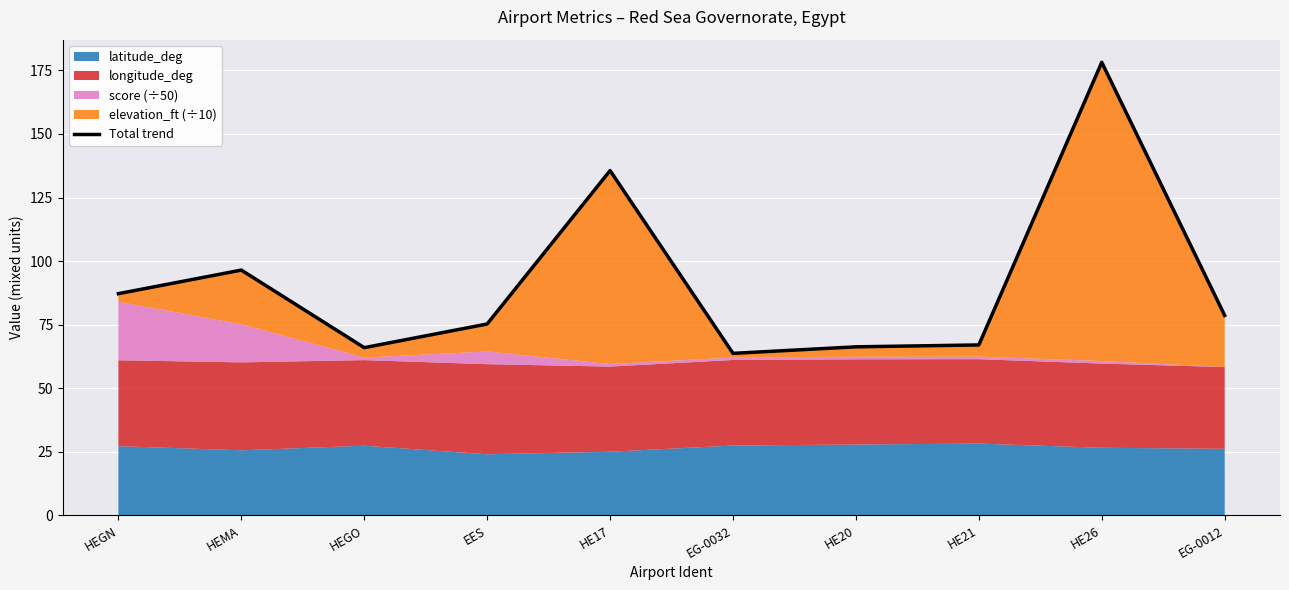

Which category has the highest value across all series?

HE26